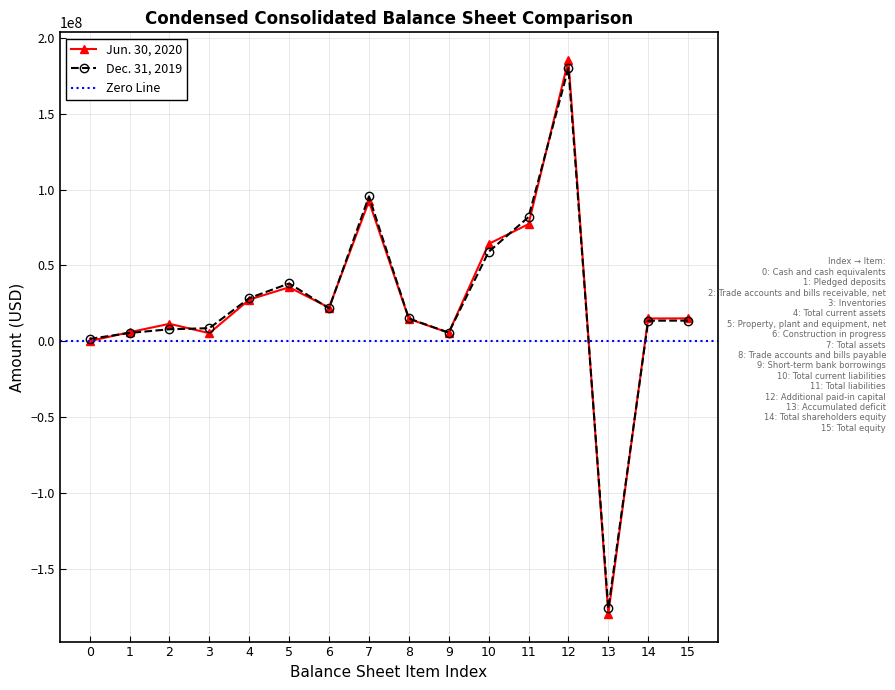

True or false: Dec. 31, 2019 has more than 0 interior local peaks.

True